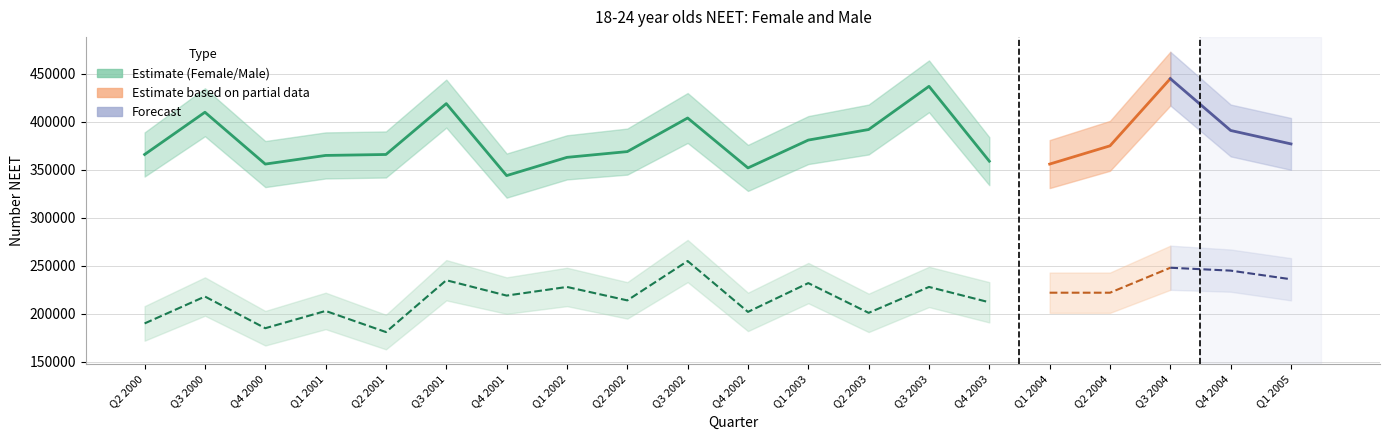

True or false: Female has more than 1 points higher than both neighbors.

True